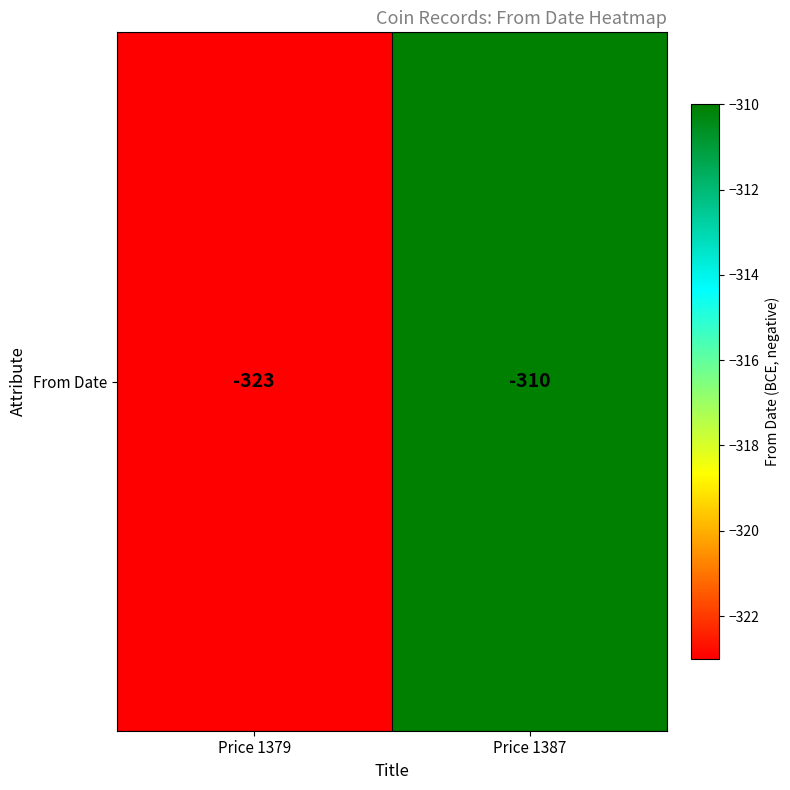

Reading left to right, extract all data points from this chart.

Price 1379=-323	Price 1387=-310